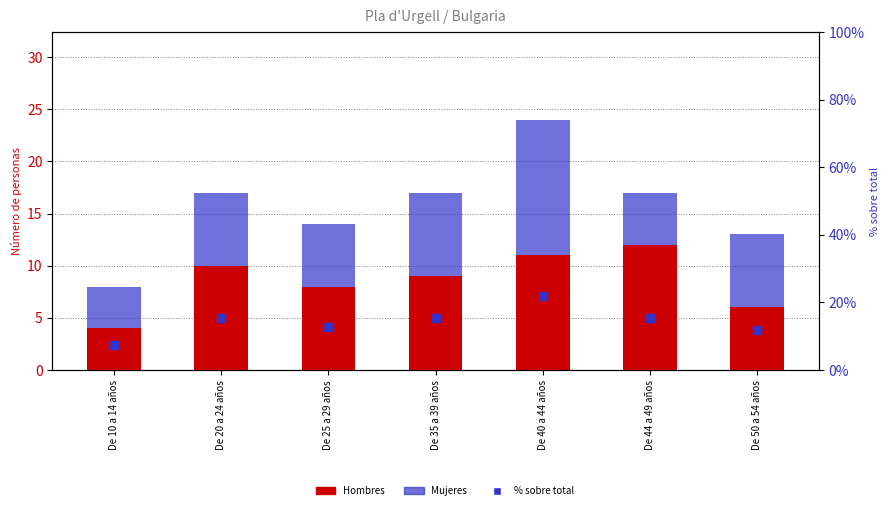

Which series has the largest Y range (max minus min)?

% sobre total